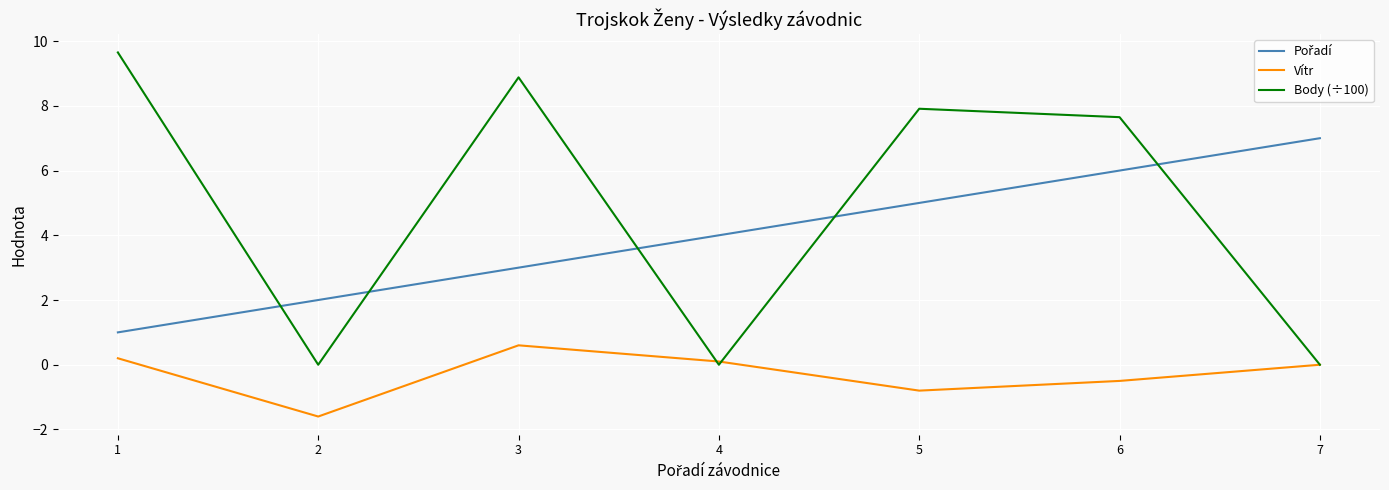

What is the minimum value shown in the chart?

-1.6